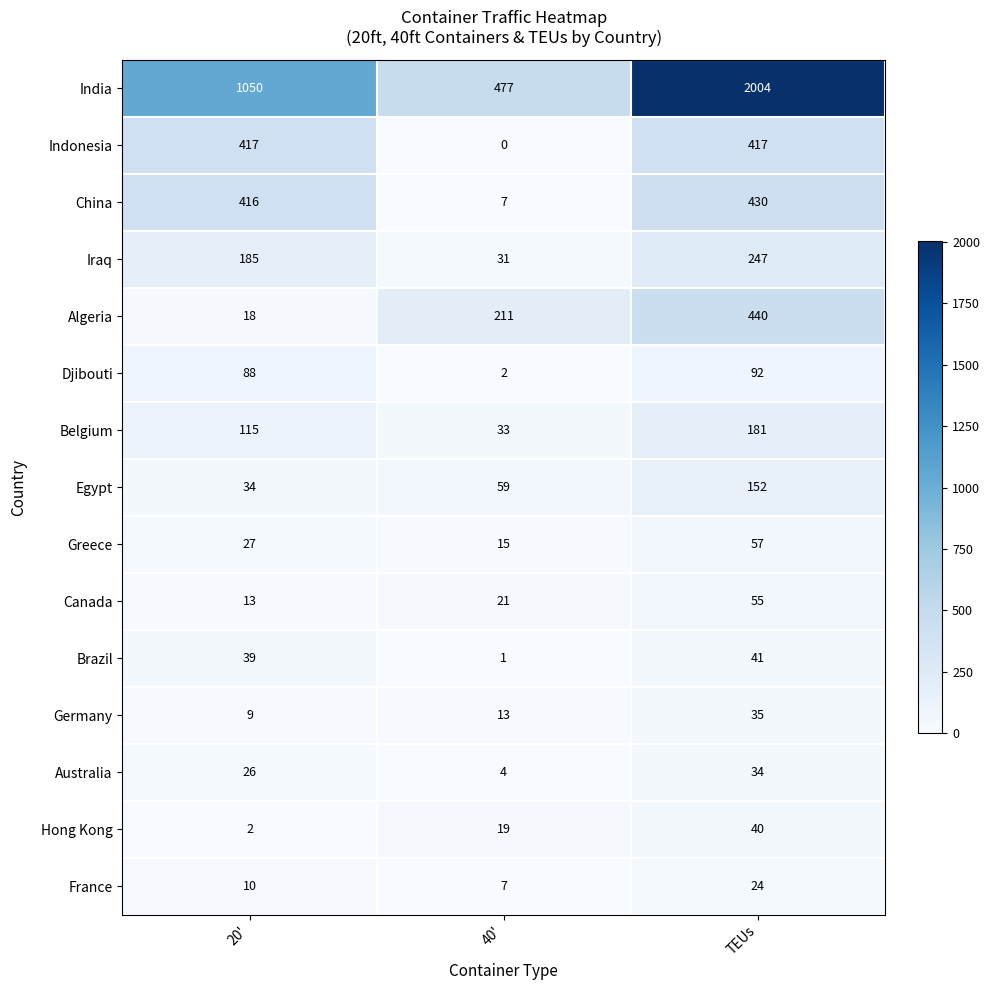

How many data points in China are less than 416?

1